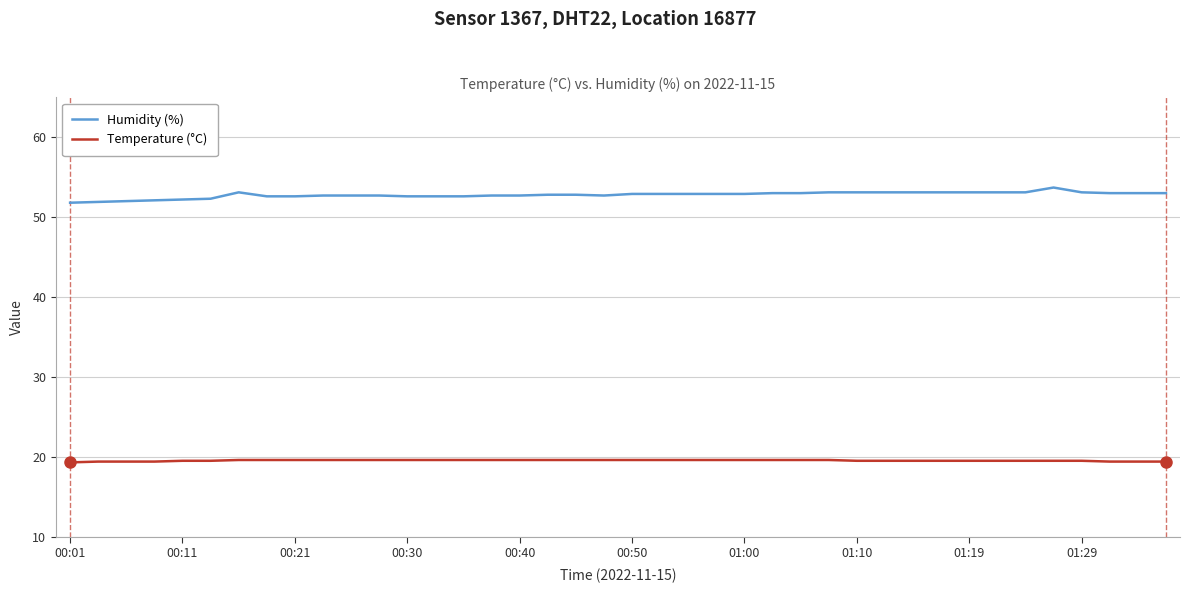

Which series has the largest total across all categories?

Humidity (%)